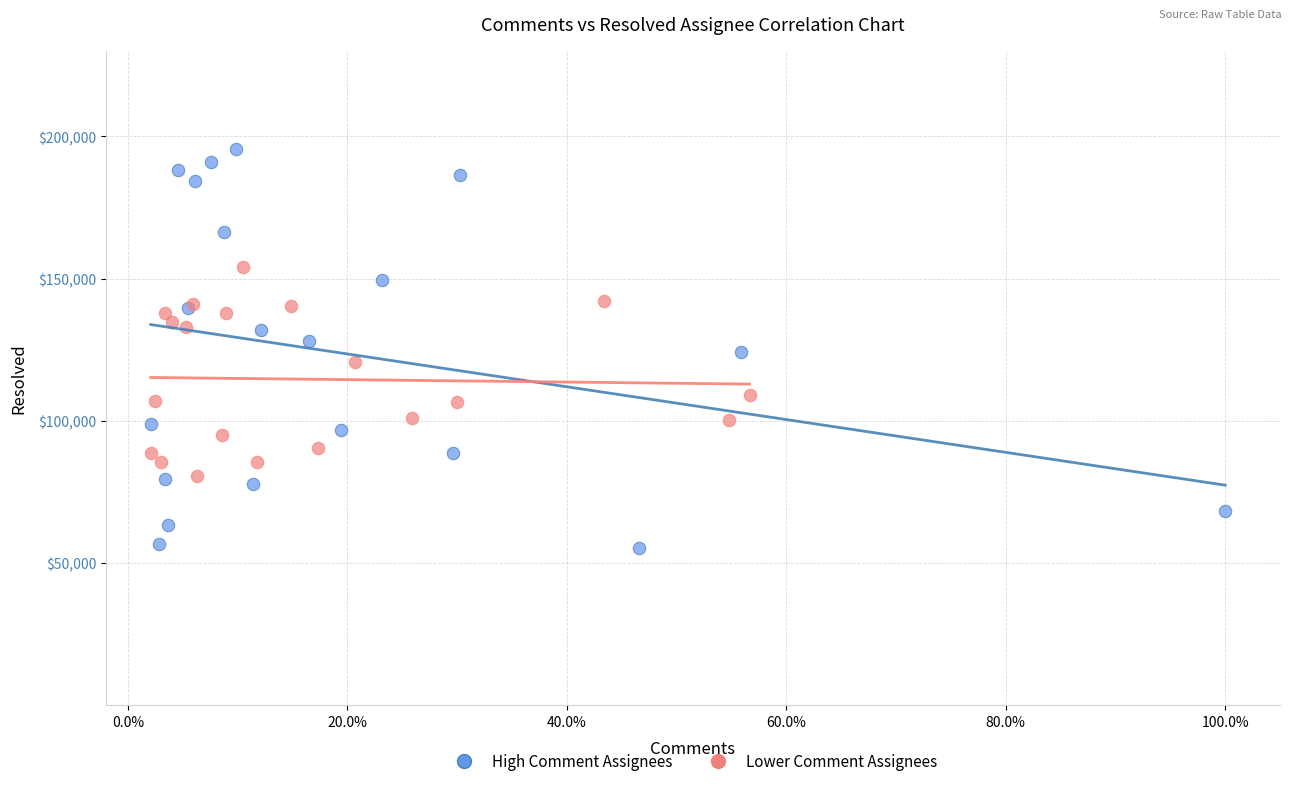

Which series reaches the minimum Y coordinate?

High Comment Assignees